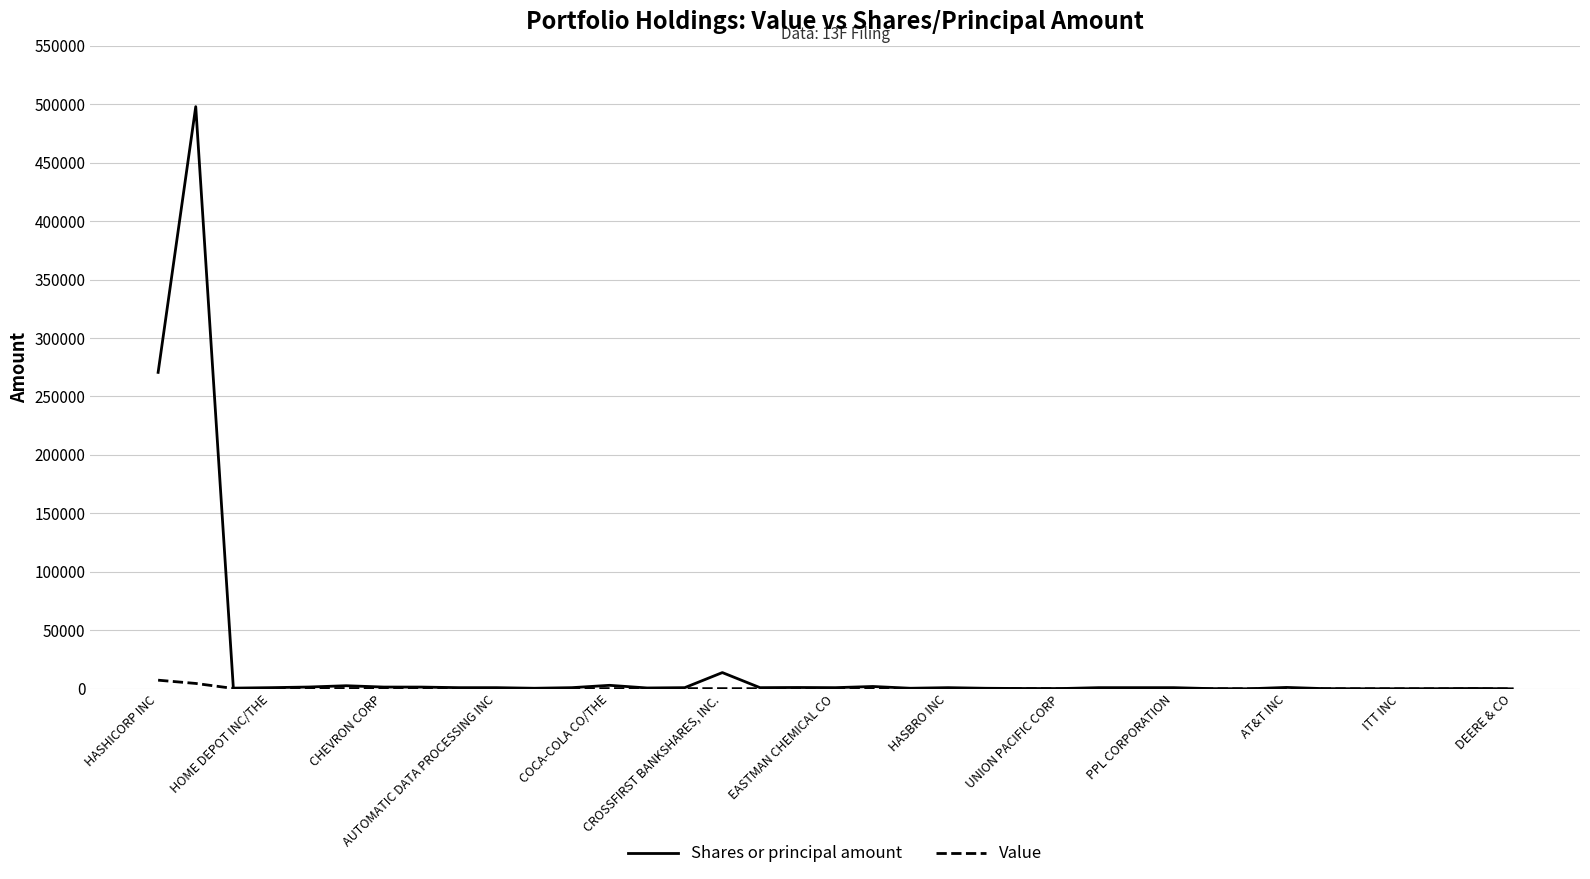

Which series has the widest spread of values?

Shares or principal amount